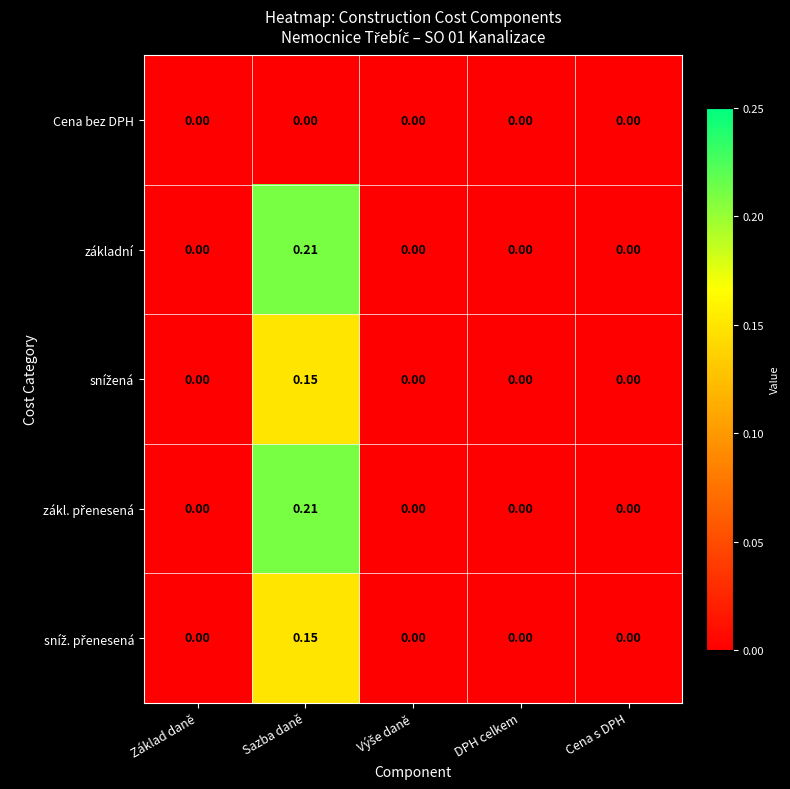

At which category is the sum across all series the highest?

Sazba daně